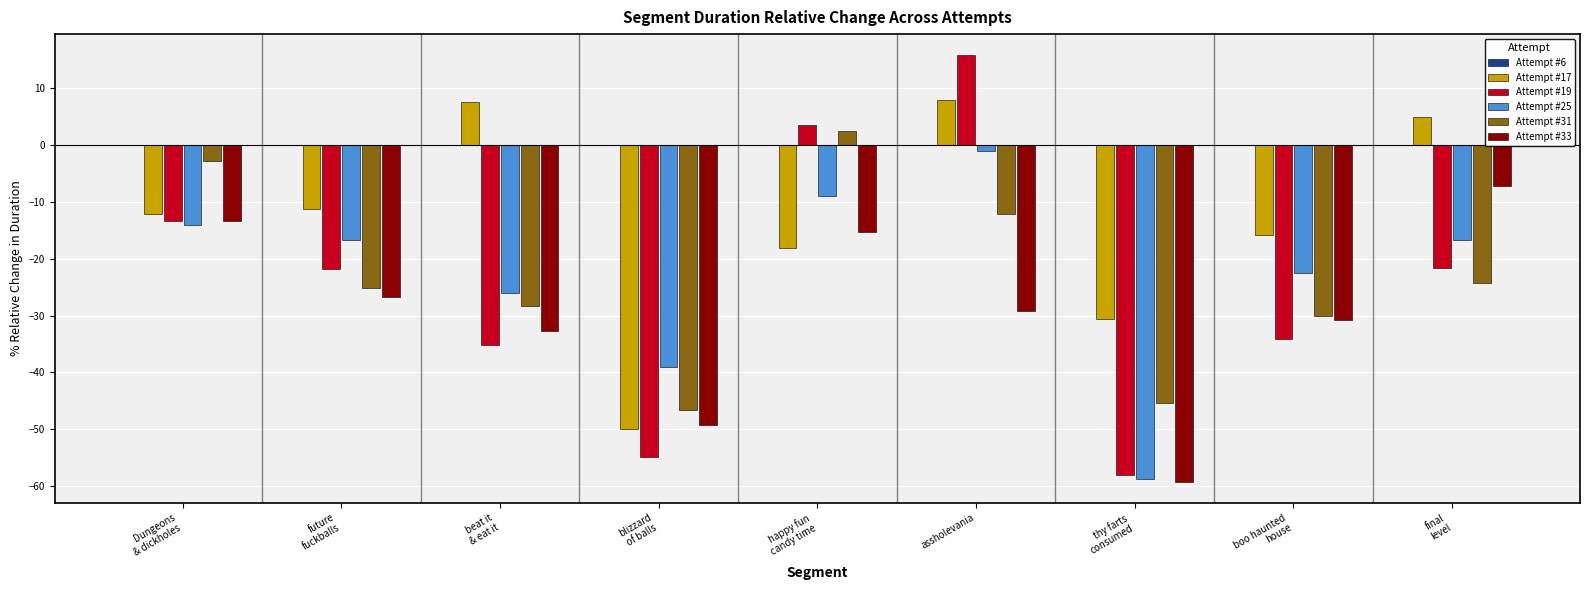

What is the difference between the maximum and minimum values in the Attempt #19 series?

73.9